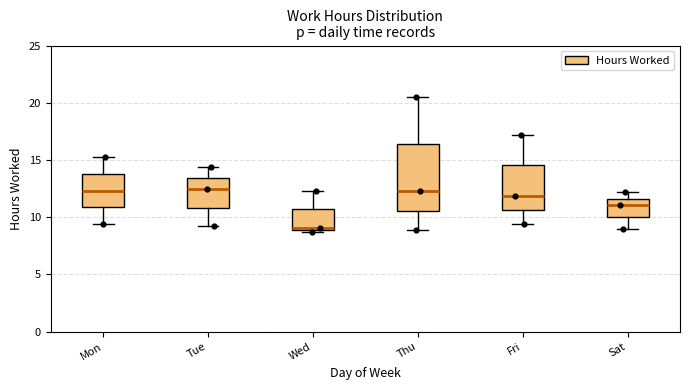

Which box is the tallest, from its lower edge to its upper edge?

Thu